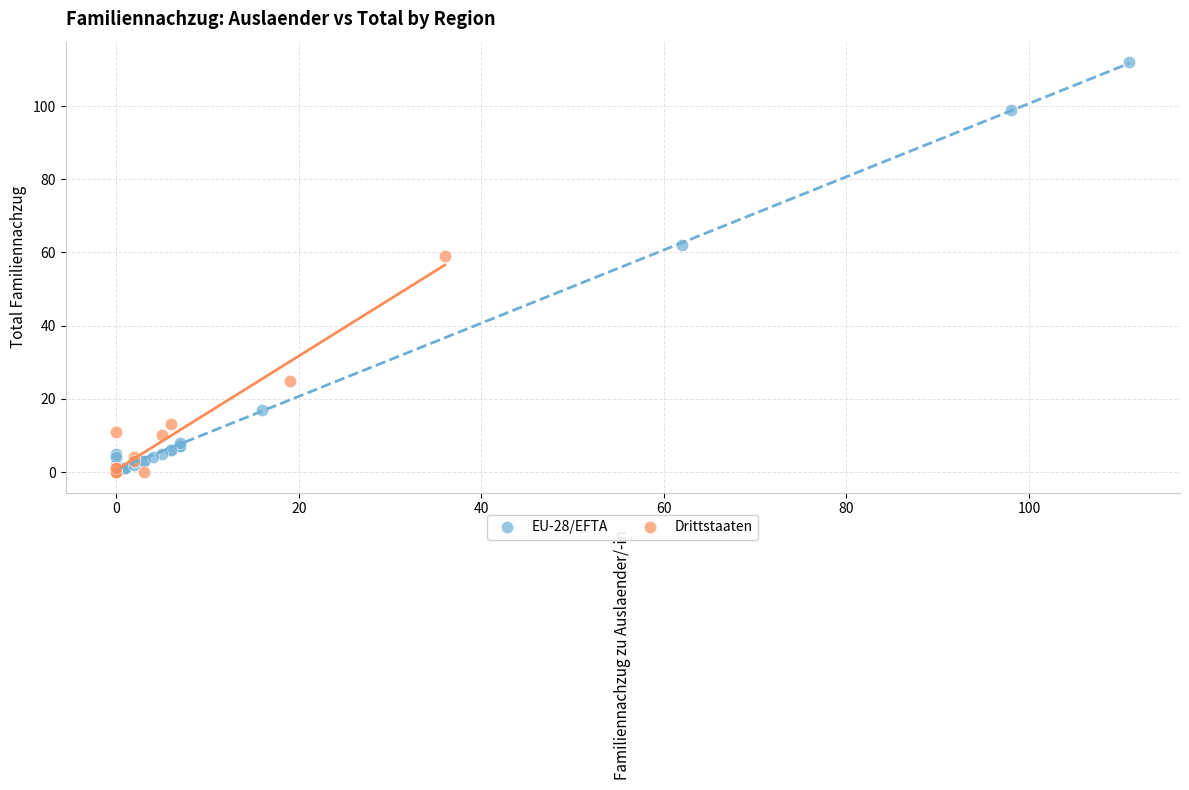

Which series has the largest Y range (max minus min)?

EU-28/EFTA